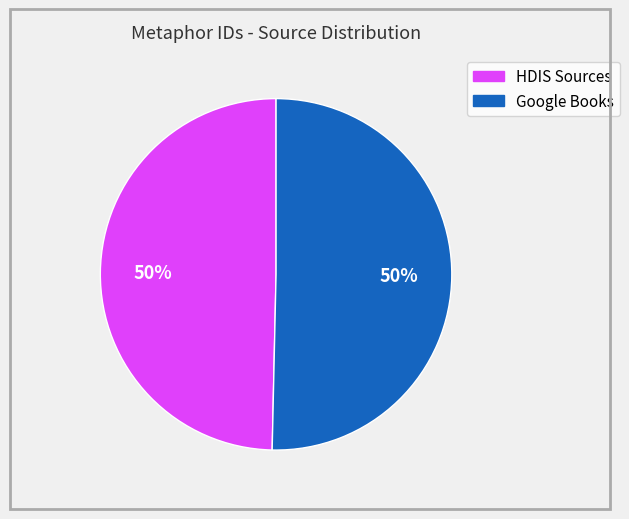

To the nearest percent, what is the average slice percentage?

50%